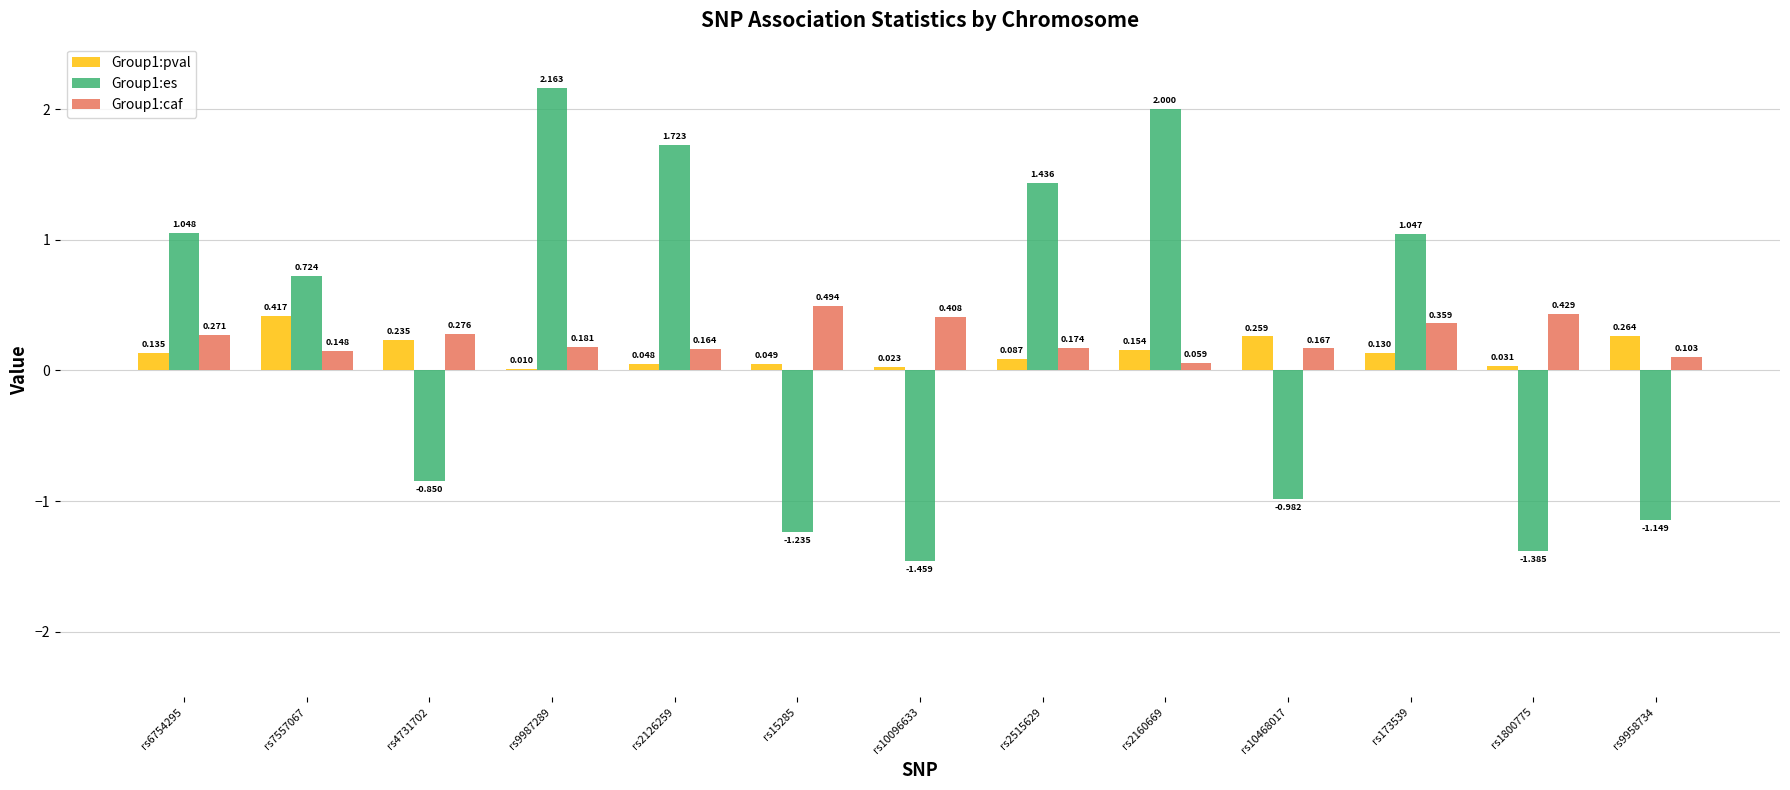

Is it true that Group1:pval equals 0.1 at rs2160669?

False